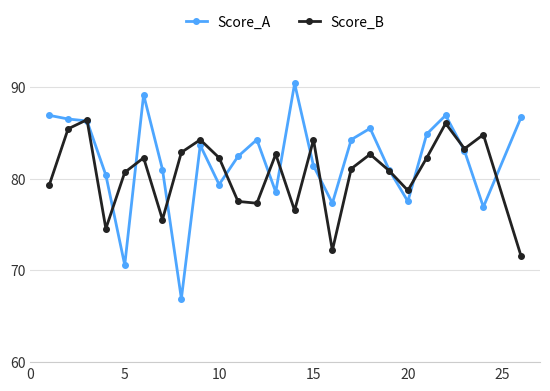

List the series in order of their peak value, lowest first.

Score_B, Score_A